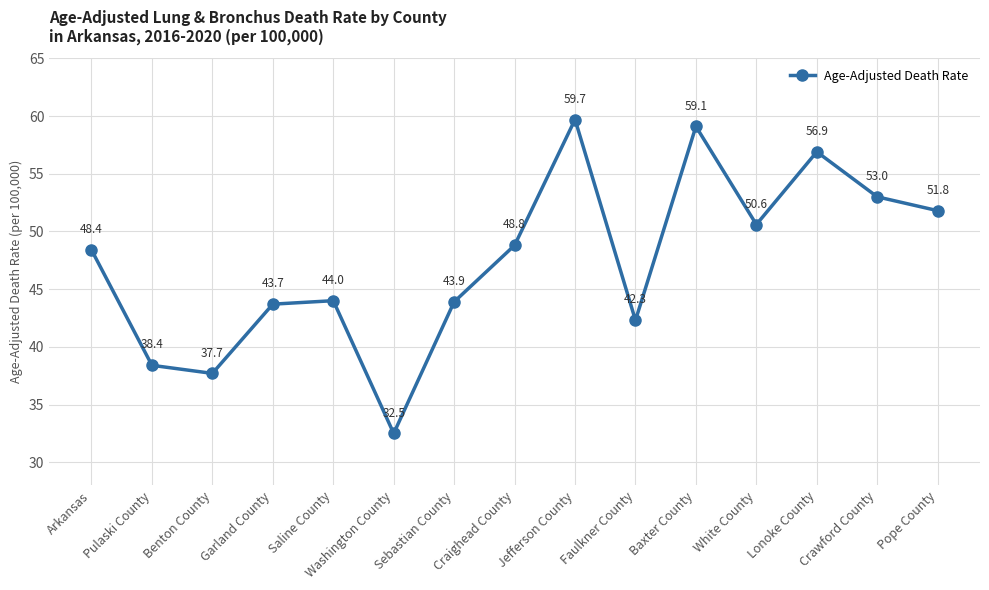

Reading right to left, list all the values displayed in this chart.

Pope County=51.8	Crawford County=53.0	Lonoke County=56.9	White County=50.6	Baxter County=59.1	Faulkner County=42.3	Jefferson County=59.7	Craighead County=48.8	Sebastian County=43.9	Washington County=32.5	Saline County=44.0	Garland County=43.7	Benton County=37.7	Pulaski County=38.4	Arkansas=48.4